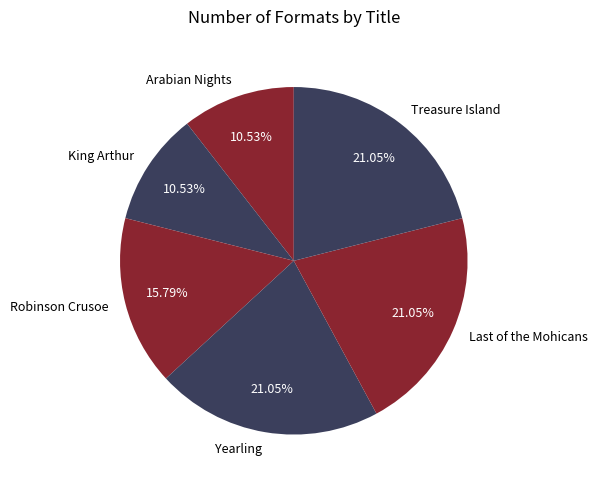

To the nearest percent, what is the difference between the largest and smallest slice percentages?

11%